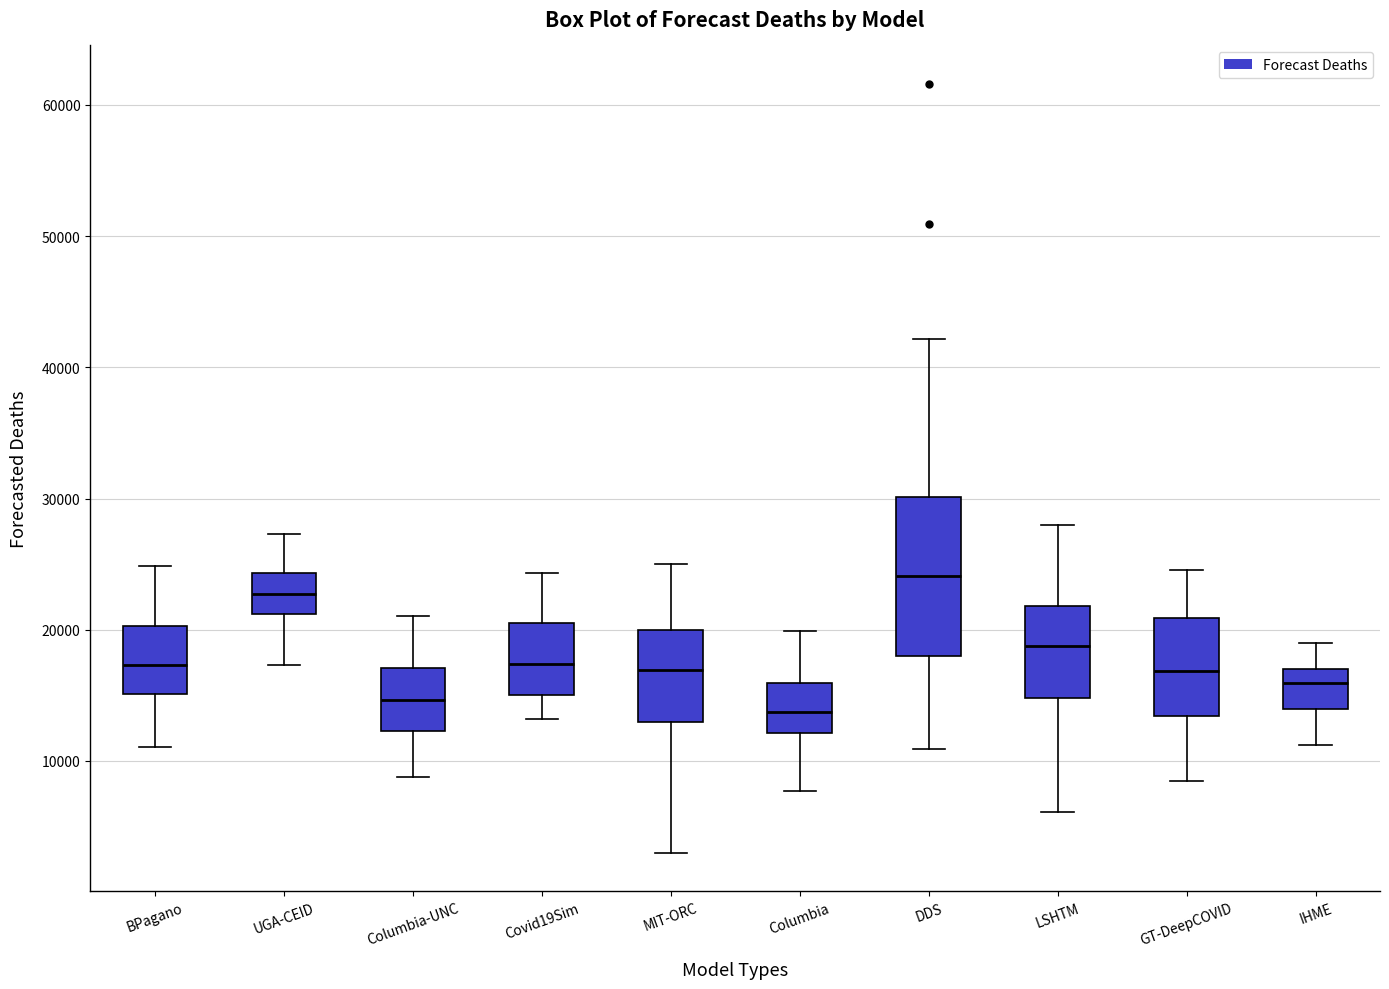

Reading left to right, read every box against the y-axis: the position of its median line, the range the box covers, and the ends of its whiskers. The values are not printed on the chart, so give them approximately, as read against the axis.

BPagano: median 17000, box 15000 to 20000, whiskers 11000 to 25000
UGA-CEID: median 23000, box 21000 to 24000, whiskers 17000 to 27000
Columbia-UNC: median 15000, box 12000 to 17000, whiskers 9000 to 21000
Covid19Sim: median 17000, box 15000 to 21000, whiskers 13000 to 24000
MIT-ORC: median 17000, box 13000 to 20000, whiskers 3000 to 25000
Columbia: median 14000, box 12000 to 16000, whiskers 8000 to 20000
DDS: median 24000, box 18000 to 30000, whiskers 11000 to 42000
LSHTM: median 19000, box 15000 to 22000, whiskers 6000 to 28000
GT-DeepCOVID: median 17000, box 13000 to 21000, whiskers 8000 to 25000
IHME: median 16000, box 14000 to 17000, whiskers 11000 to 19000